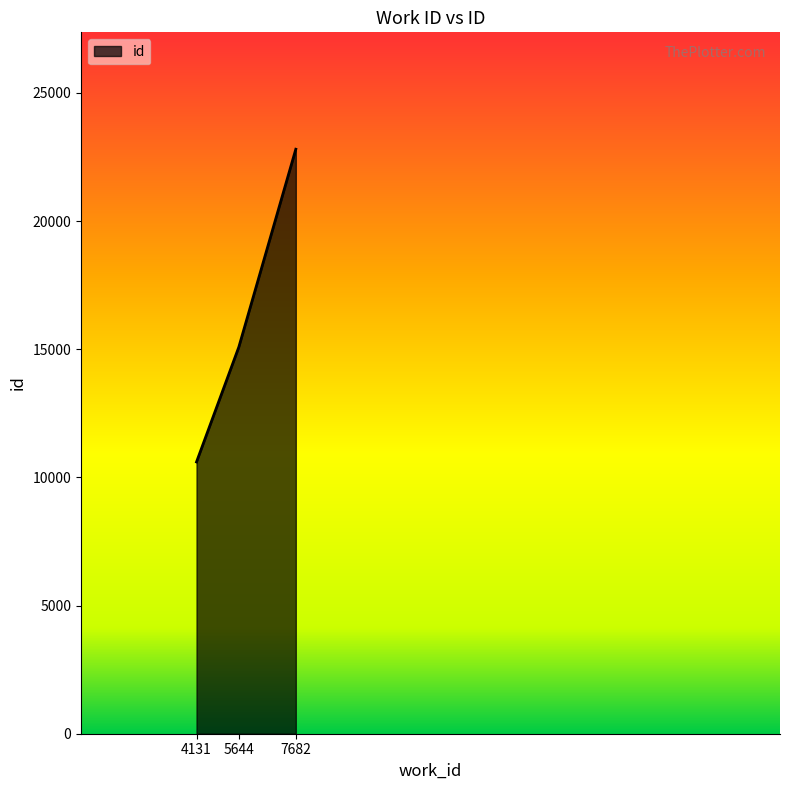

The chart shows a value of 7997 at 5644. True or false?

False